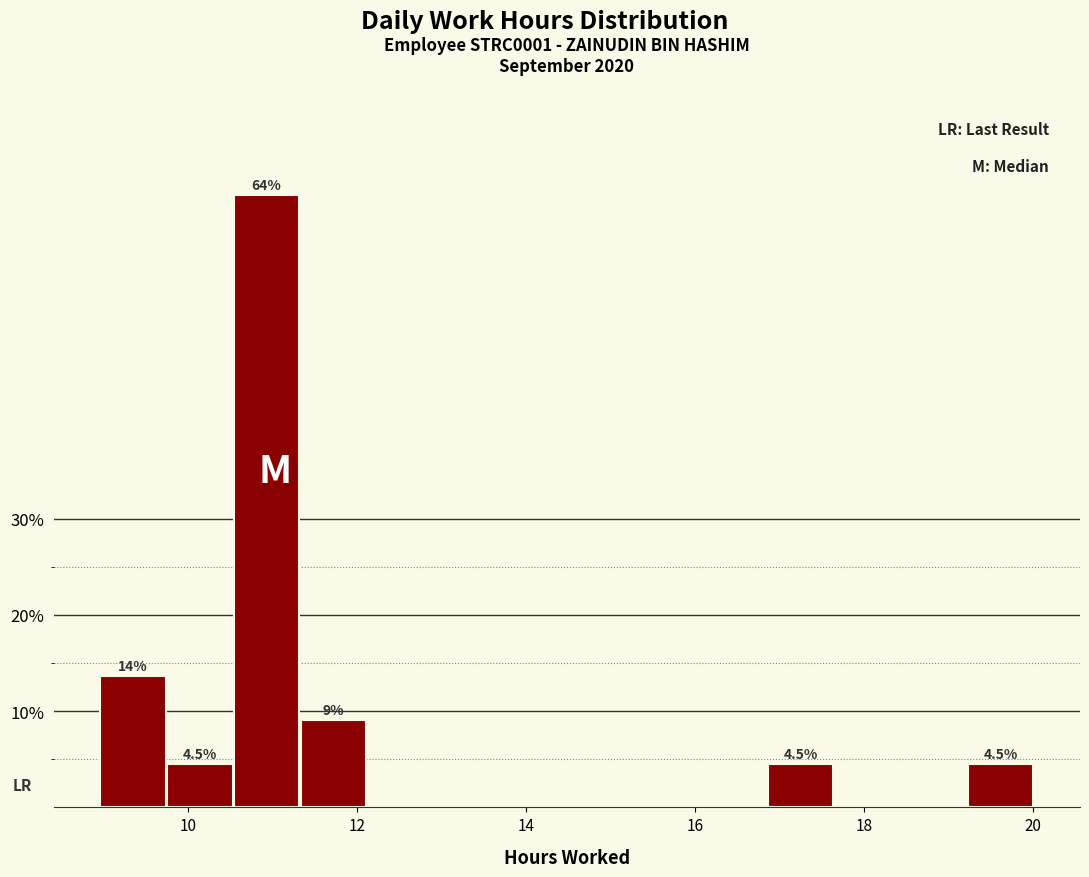

Read against the x-axis, roughly where is the centre of the tallest bar?

11.0